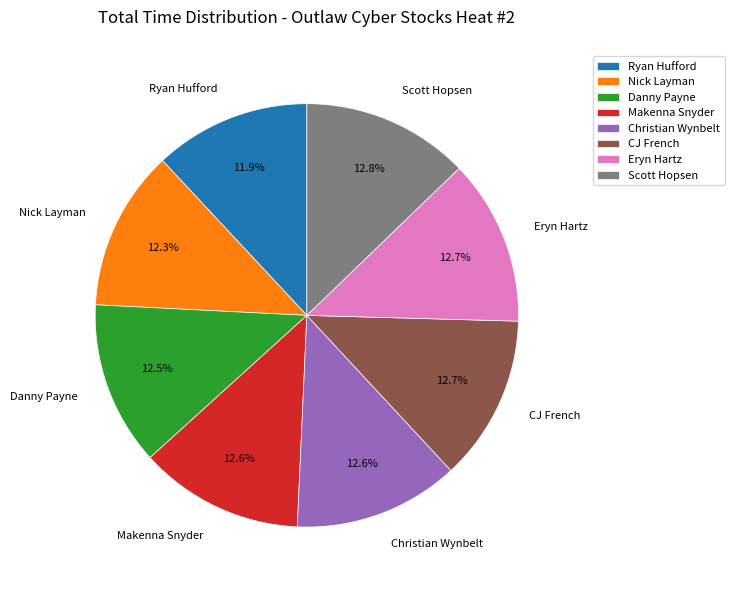

What is the total percentage of Scott Hopsen and Danny Payne?

25.3%